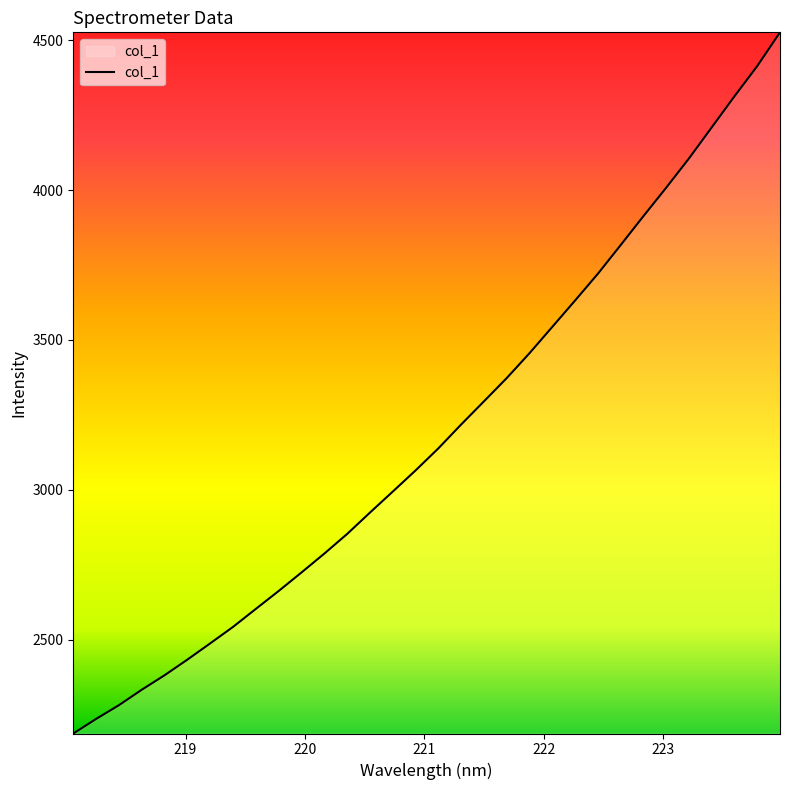

What is the difference between the maximum and minimum values?

2340.0